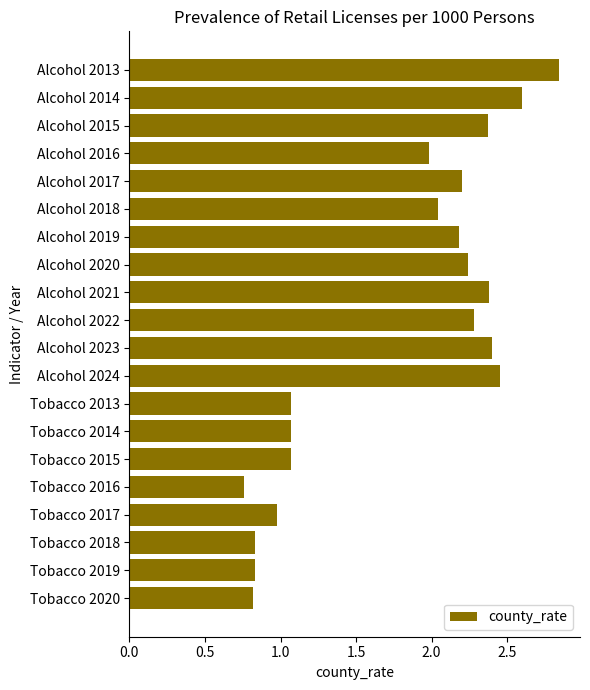

Which category has the lowest value across all series?

Tobacco 2016